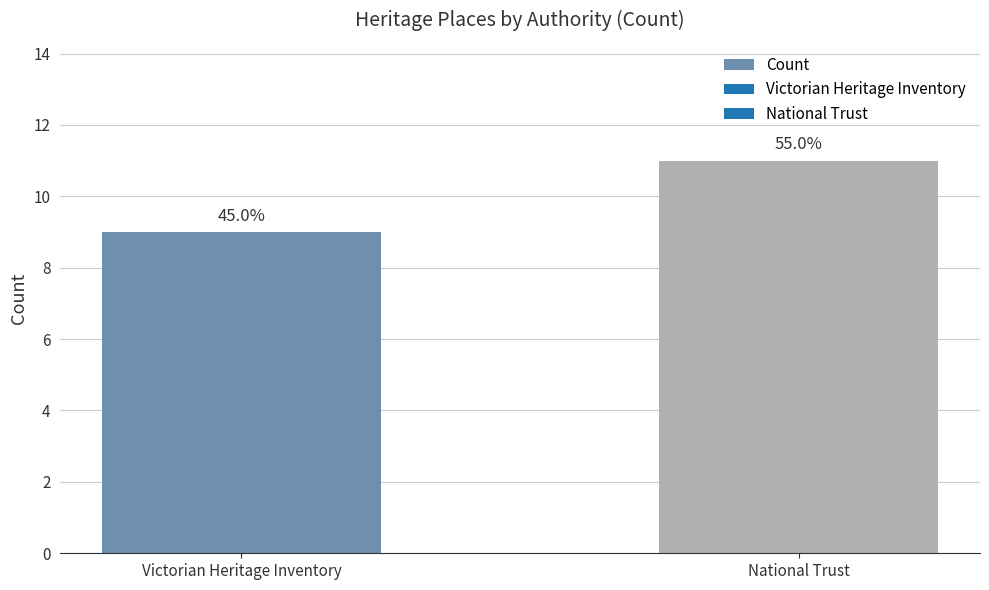

Count the values in the range 9 to 11.

2